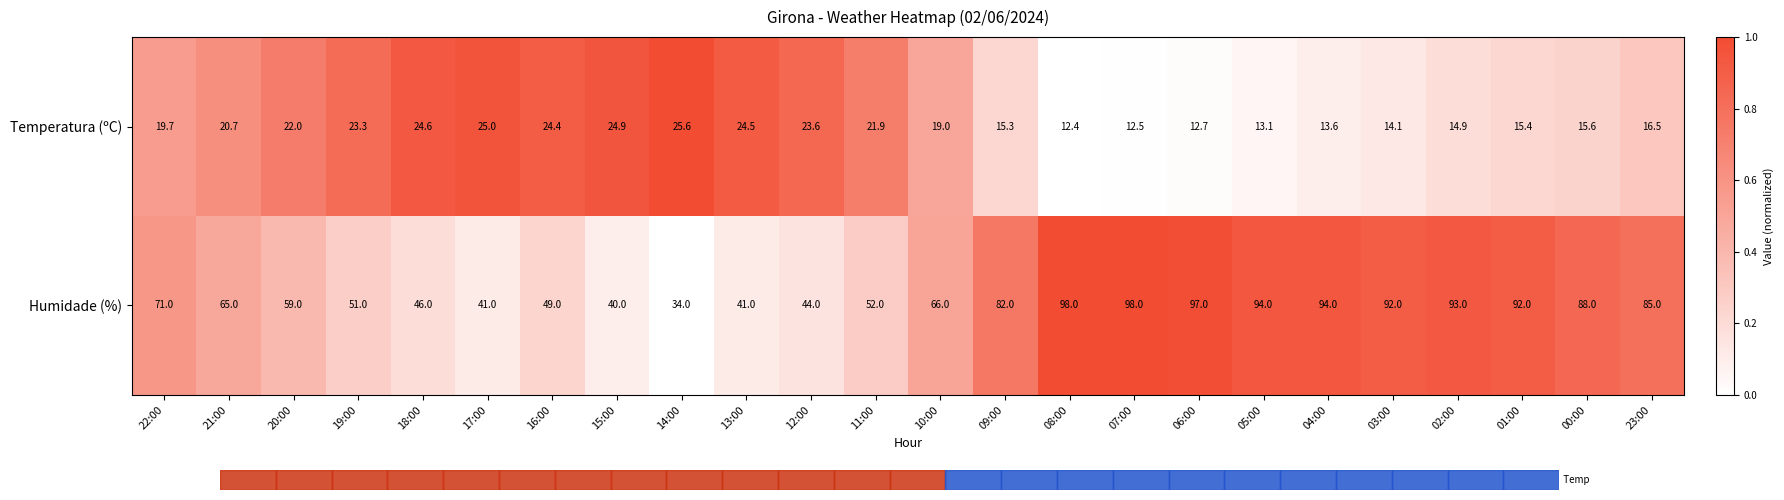

Rank the series by their maximum value, from lowest to highest.

Temperatura (ºC), Humidade (%)